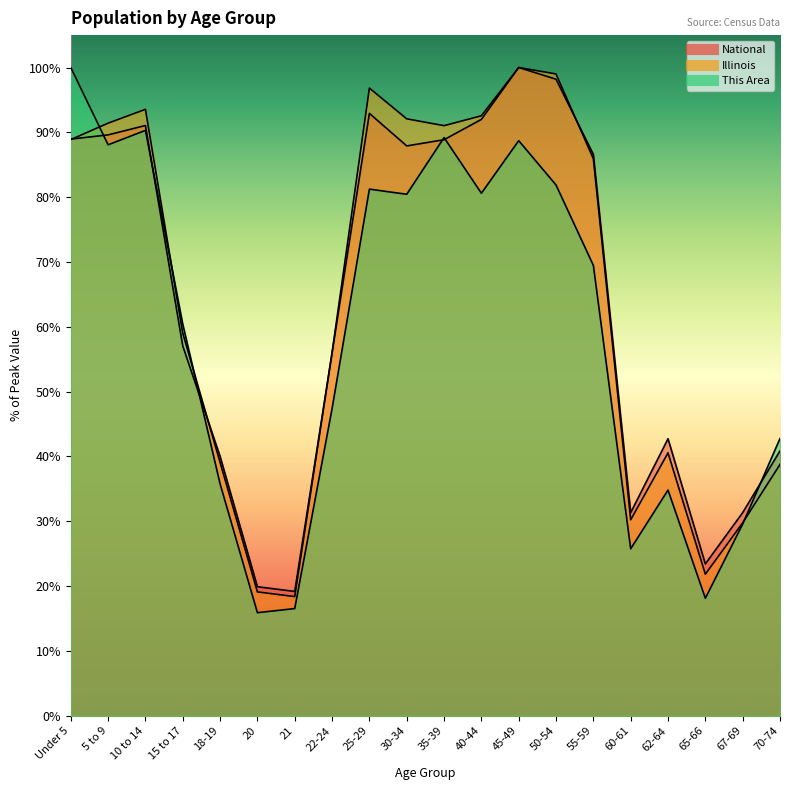

At which label is Illinois closest to 59?

15 to 17